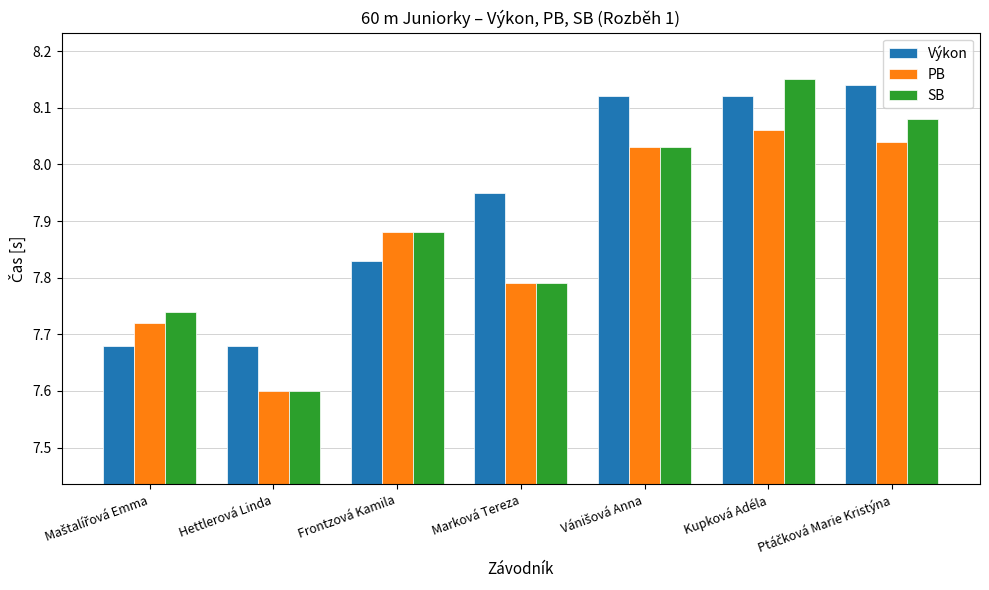

What is the label of the 6th bar from the right?

Hettlerová Linda